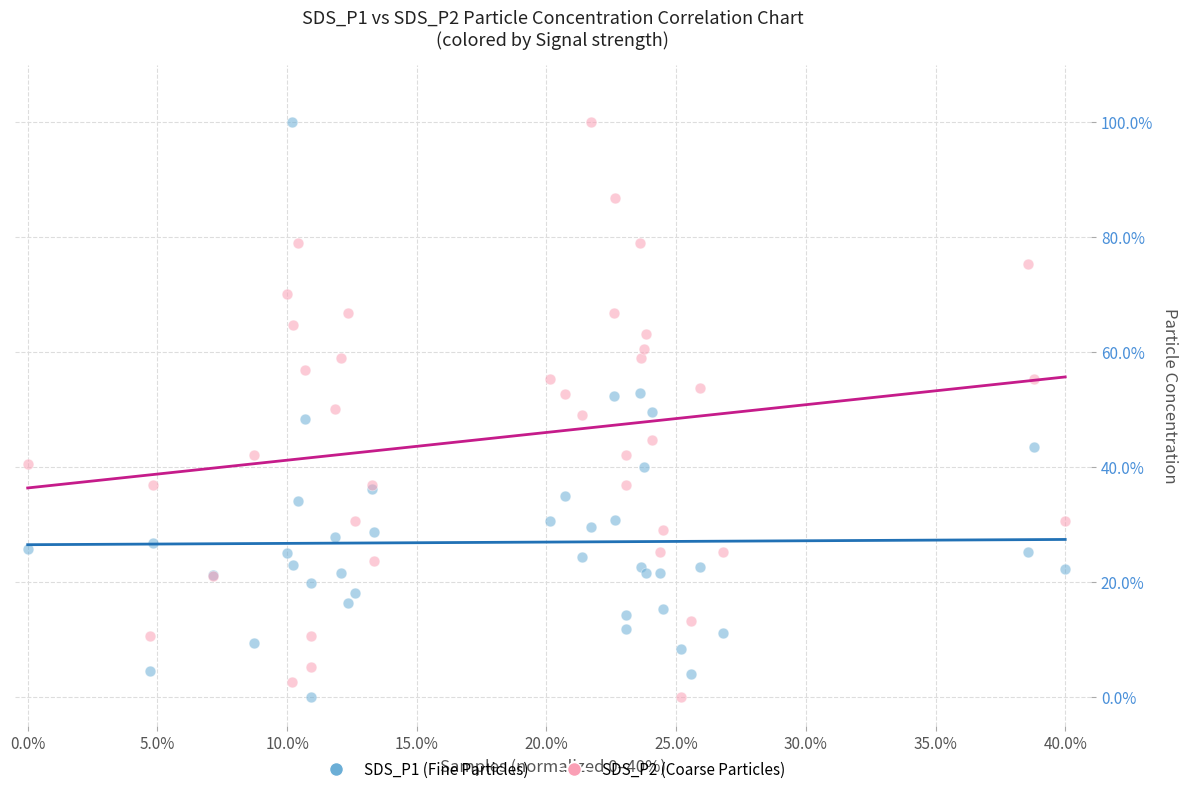

What is the X range (max minus min) for the scatter plot?

40.0